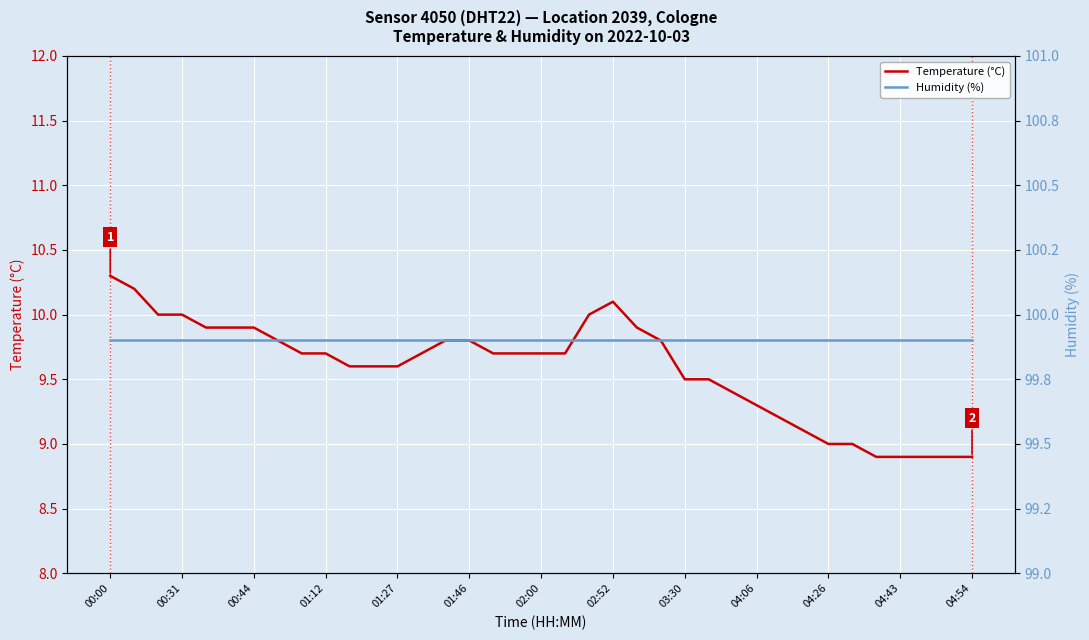

What is the highest value of the Temperature (°C) series?

10.3